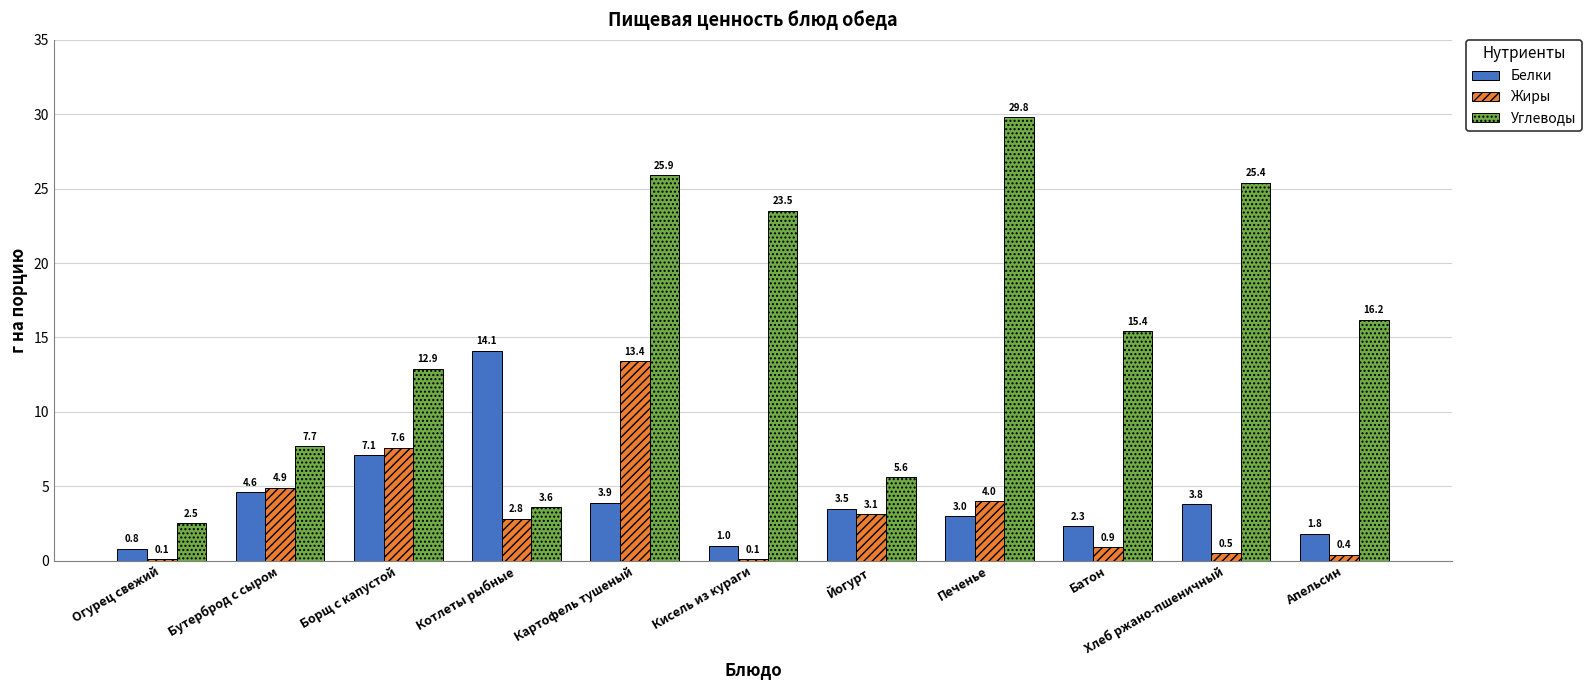

What is the total value across all series at Печенье?

36.8